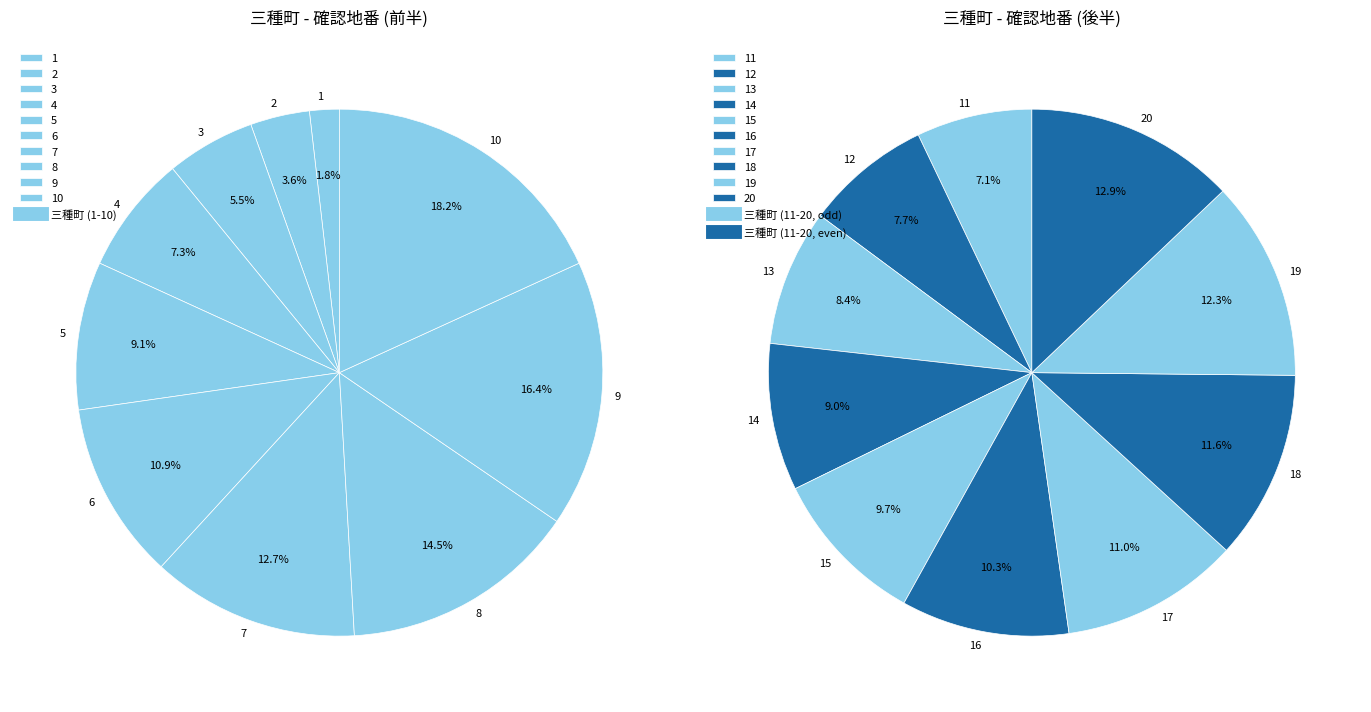

Is there a majority slice in this chart?

No